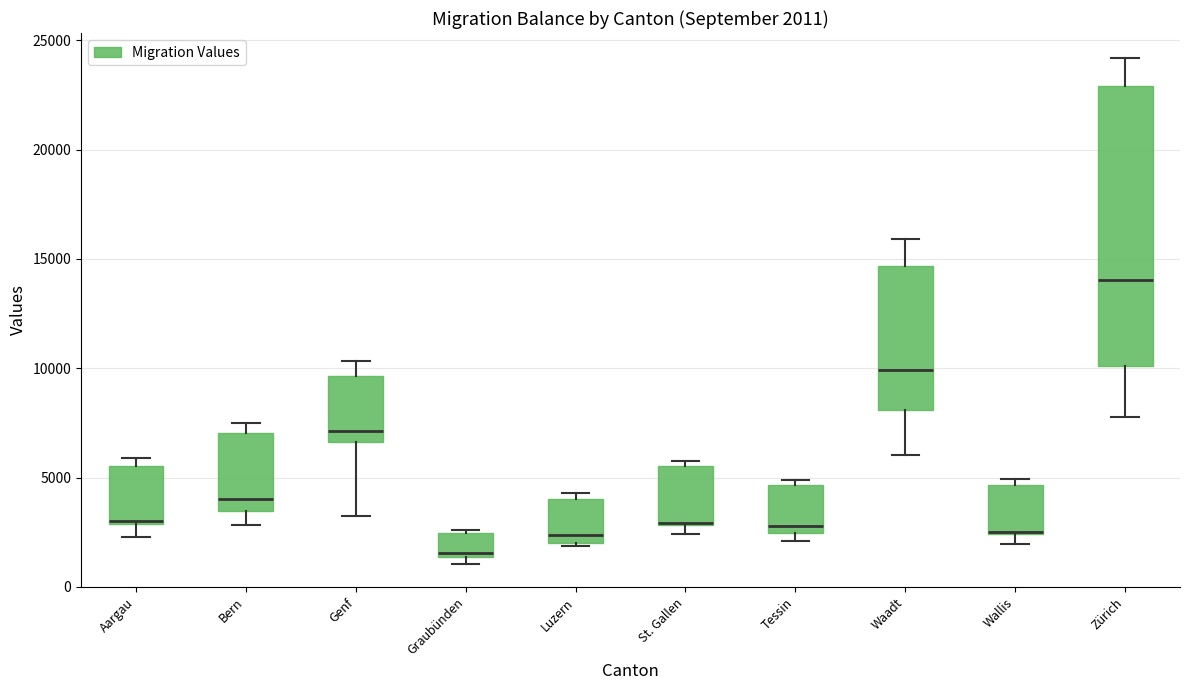

Comparing the boxes themselves (not the whiskers), which one is the tallest?

Zürich